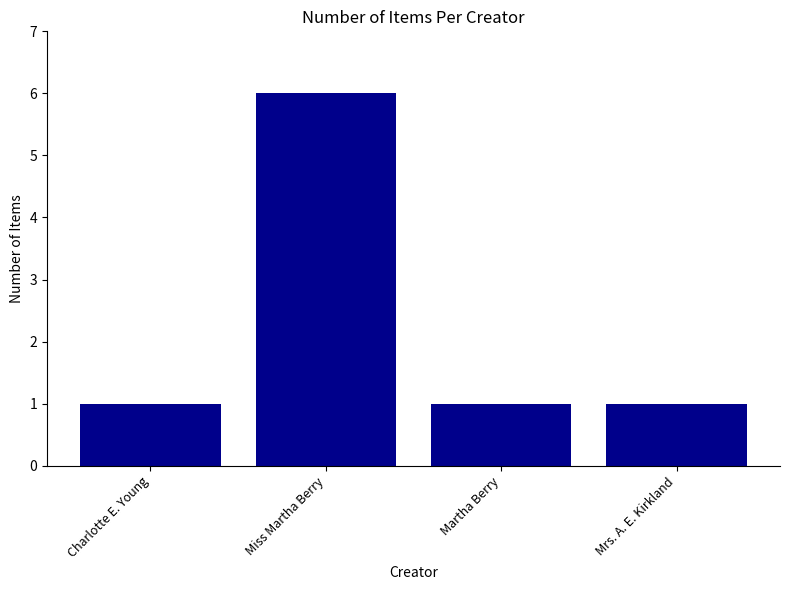

How many distinct data groups are displayed?

1